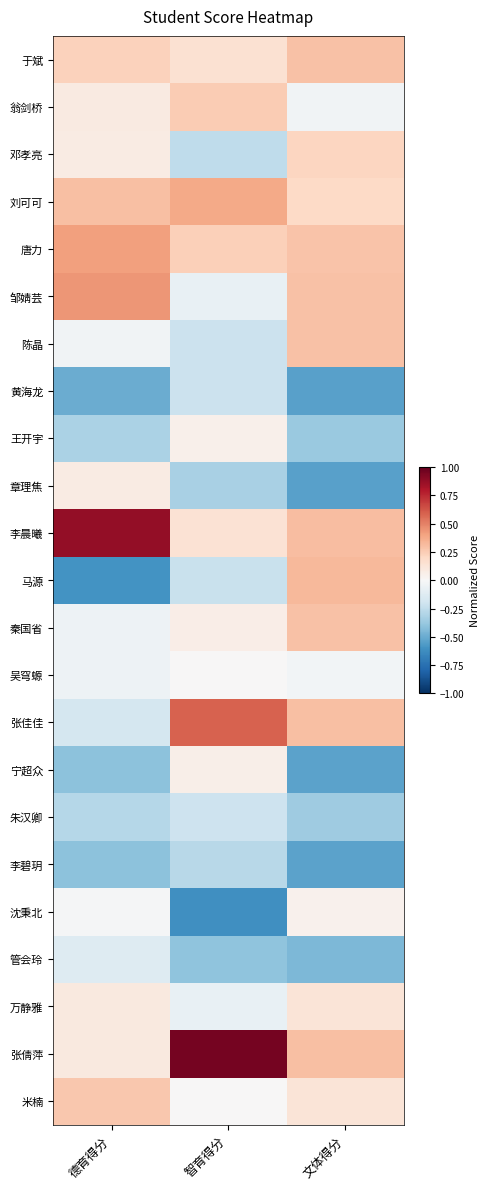

At how many categories does at least one series exceed 0?

3